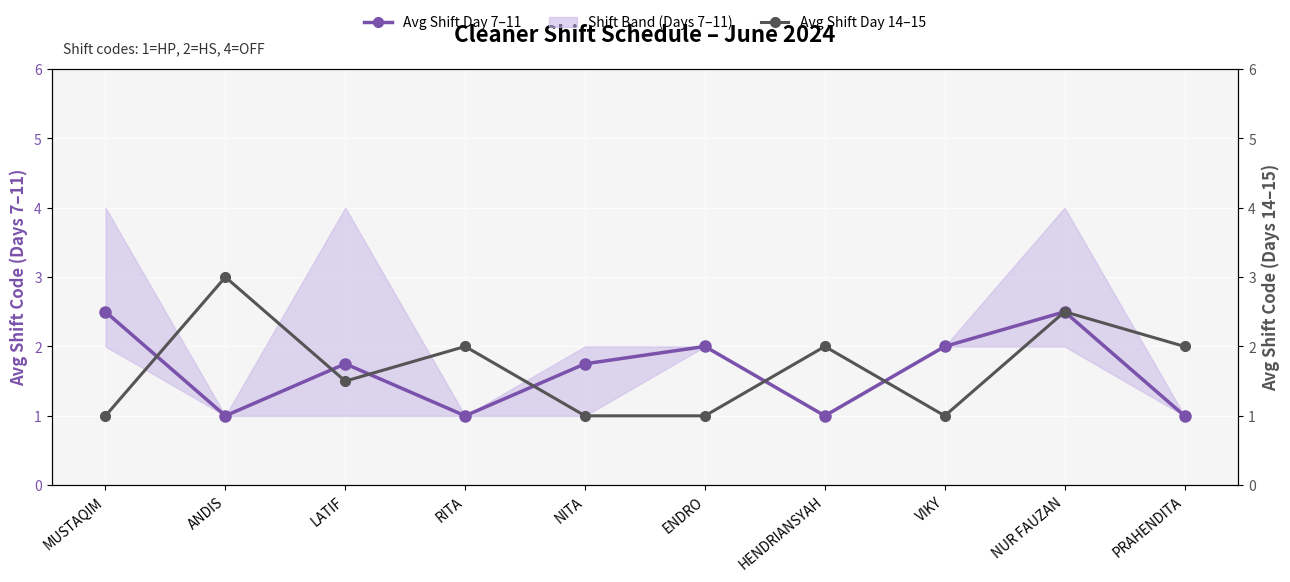

Is the value of Avg Shift Day 7–11 (main) at RITA greater than the value of Avg Shift Day 14–15 (secondary) at NITA?

No